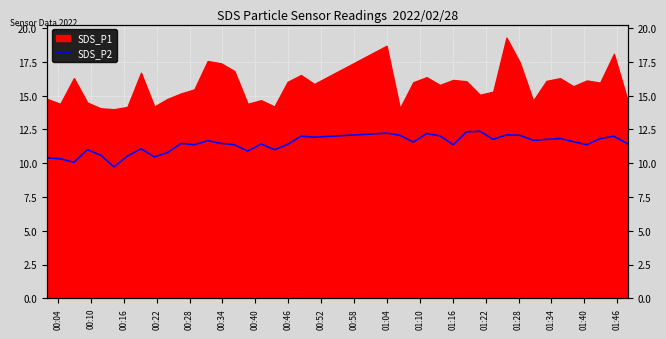

How many points are higher than both their immediate neighbors (excluding endpoints)?

12